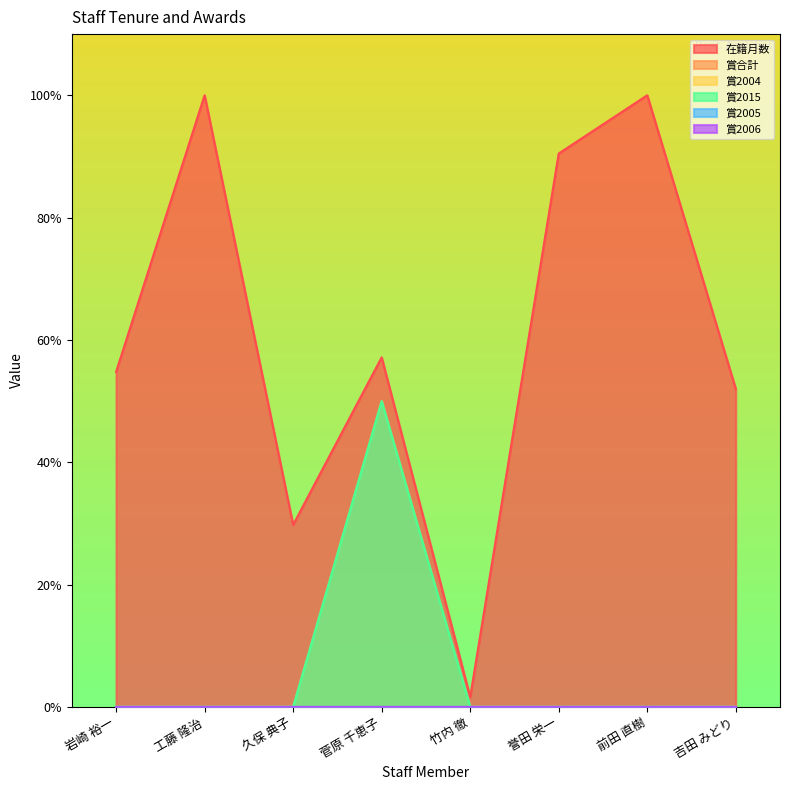

Reading right to left, what are all the values shown in this chart?

在籍月数: 52.0	100.0	90.5	1.6	57.1	29.8	100.0	54.8
賞合計: 0.0	0.0	0.0	0.0	50.0	0.0	0.0	0.0
賞2015: 0.0	0.0	0.0	0.0	50.0	0.0	0.0	0.0